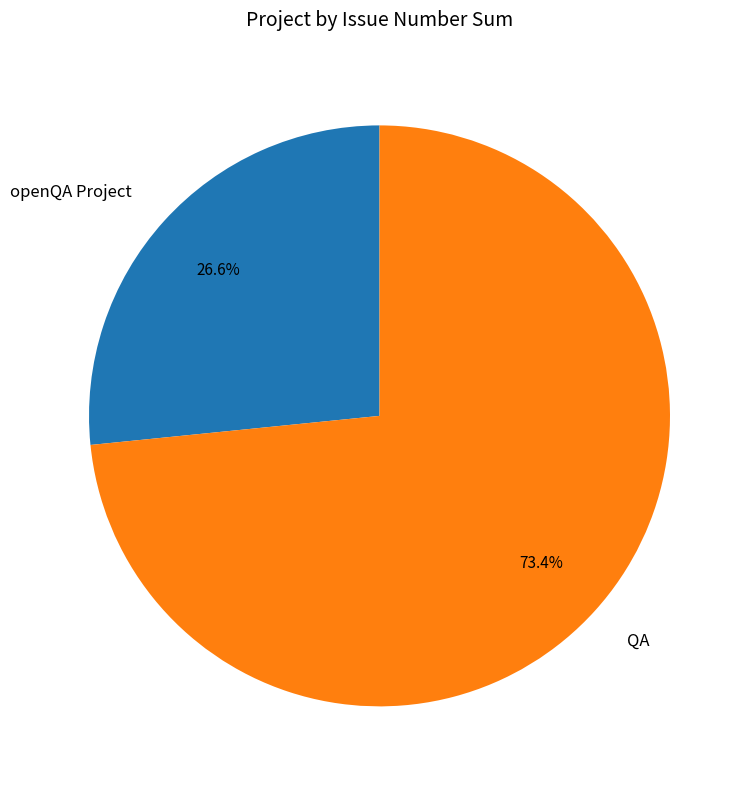

How many slices are in this pie chart?

2